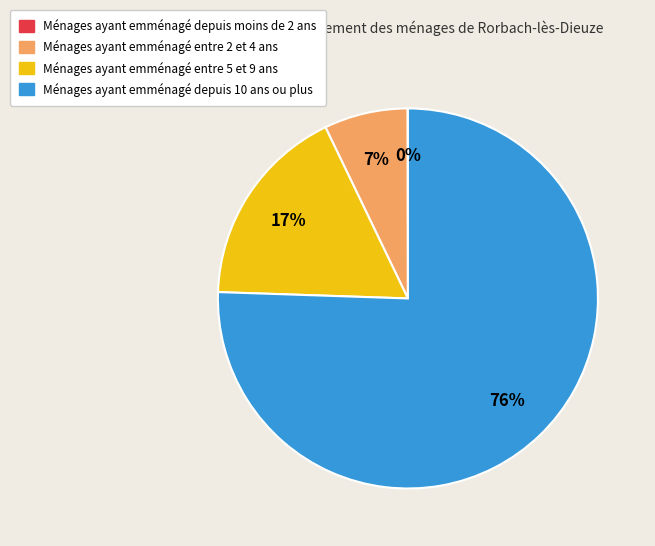

Is there any slice that represents more than half of the pie?

Yes